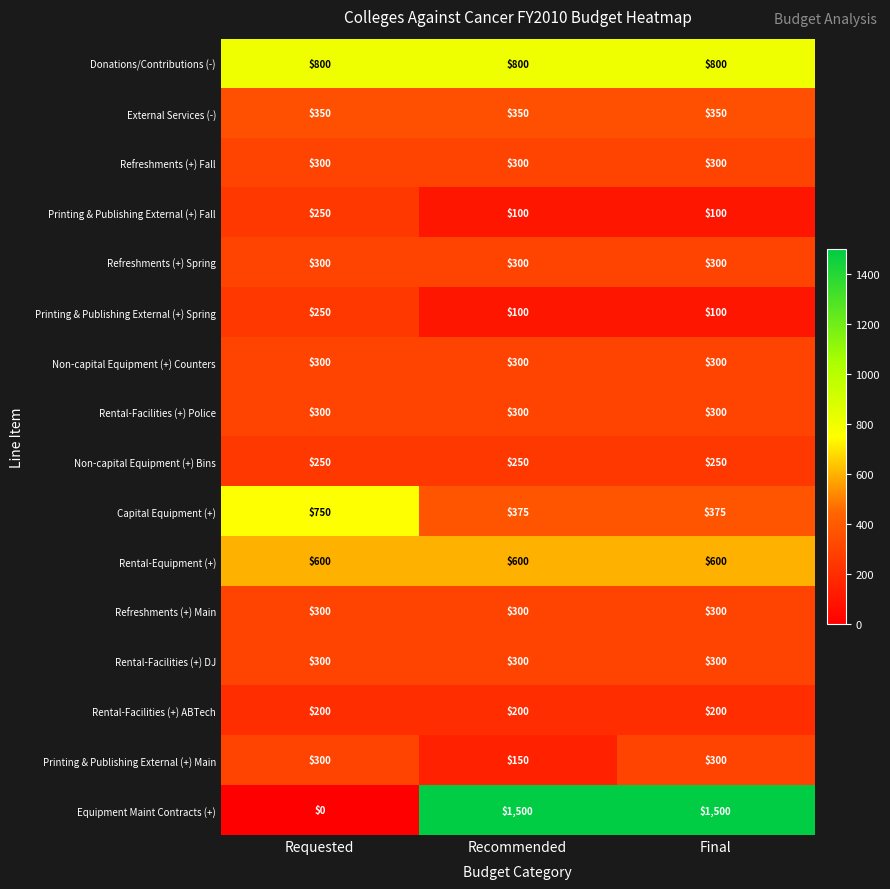

What is the total value across all series at Requested?

5550